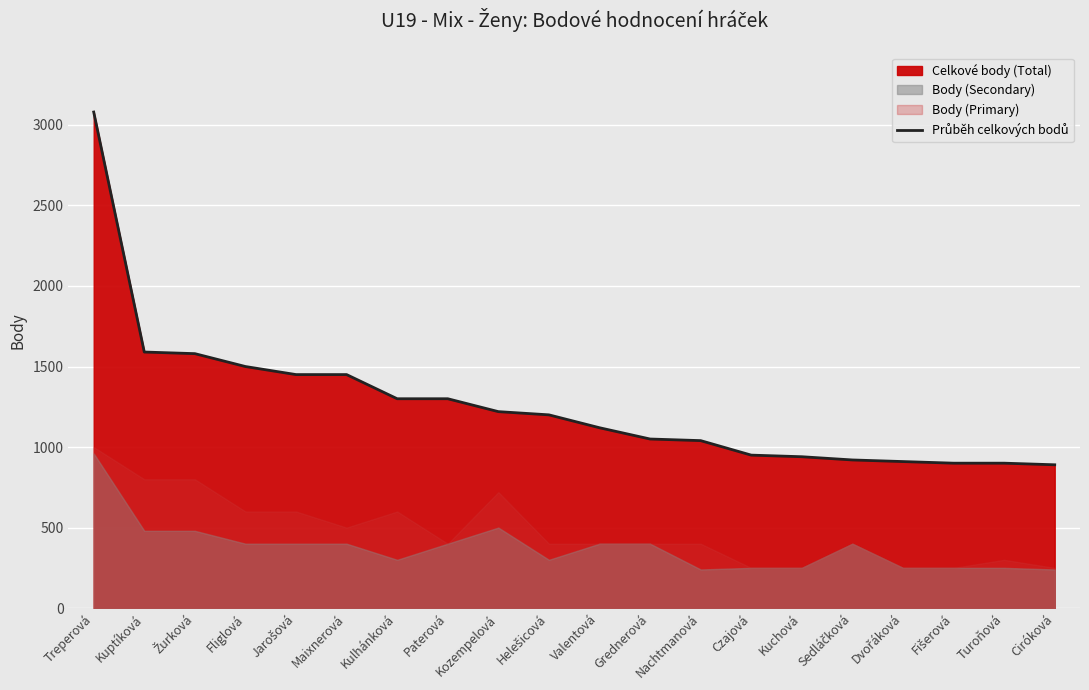

Reading left to right, what are all the values shown in this chart?

3080	1590	1580	1500	1450	1450	1300	1300	1220	1200	1120	1050	1040	950	940	920	910	900	900	890